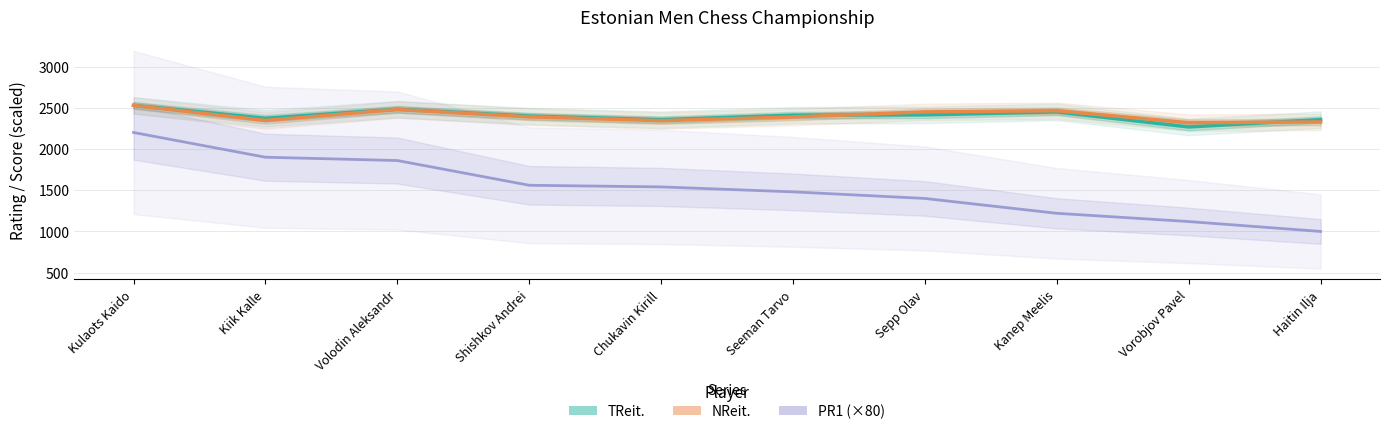

True or false: TReit. and PR1 (×80) cross at least once.

False